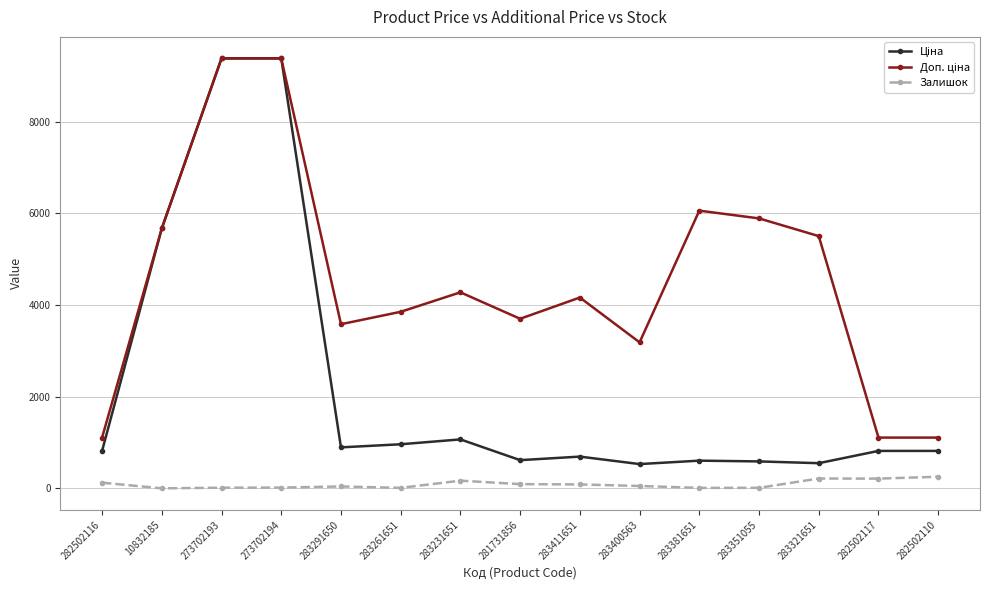

Does the chart have visible grid lines?

Yes